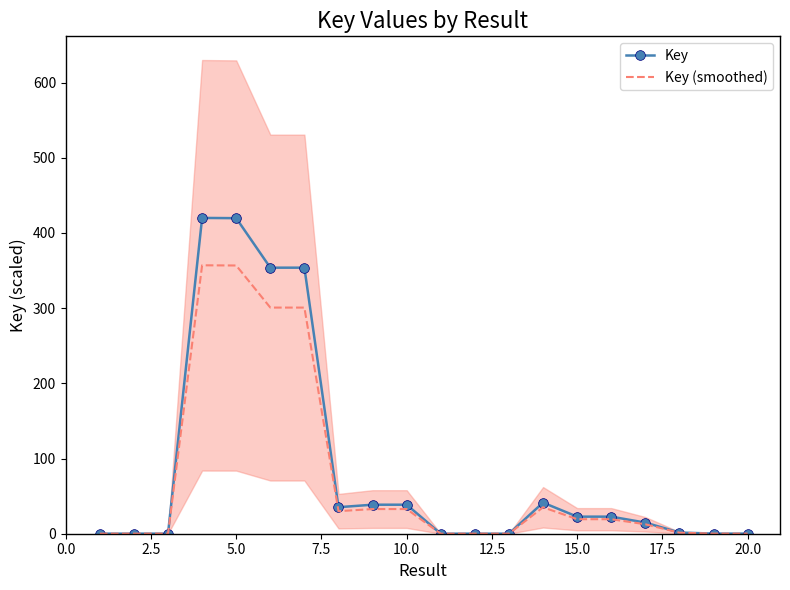

The value of Key at 5.0 is 419.7. True or false?

True